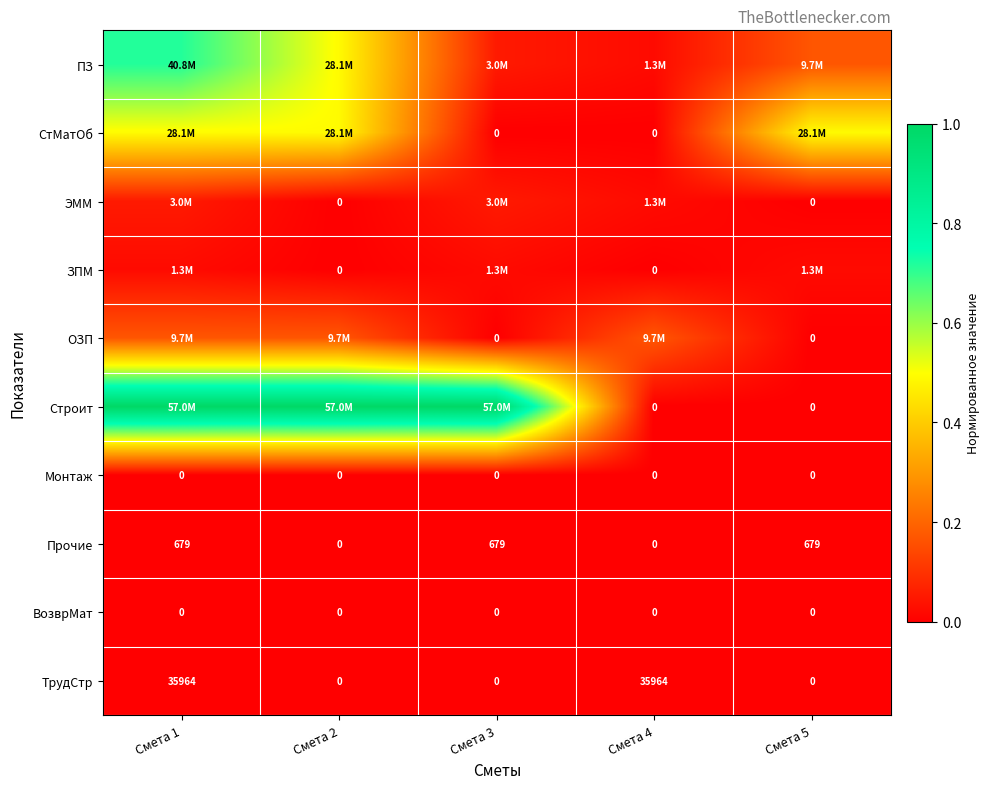

How many positive values does the ТрудСтр series have?

2